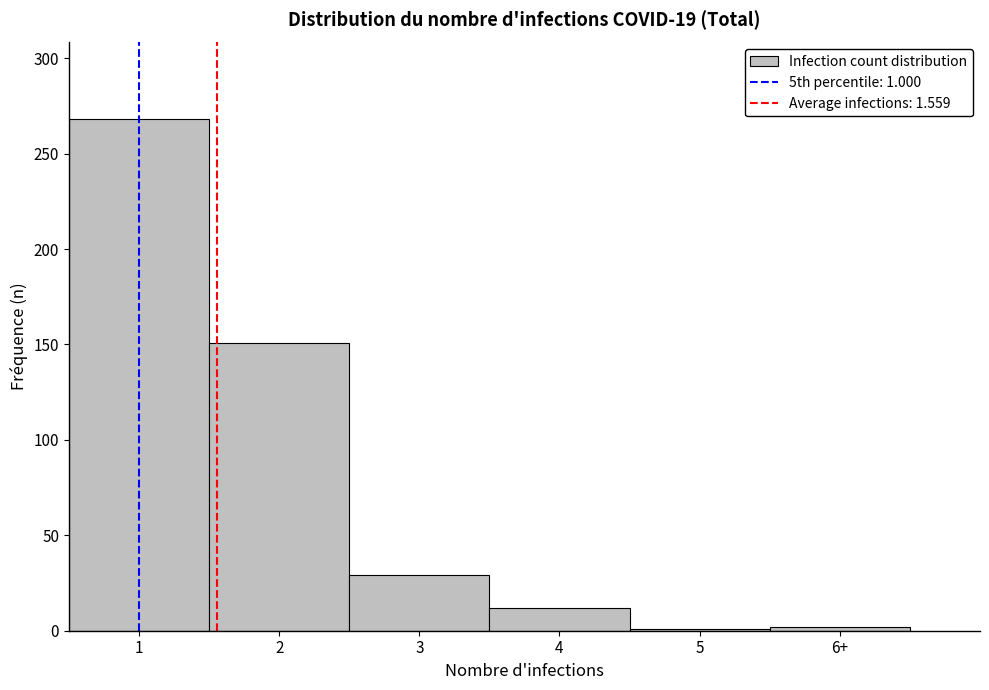

What is the change in value from 1 to 4?

-256